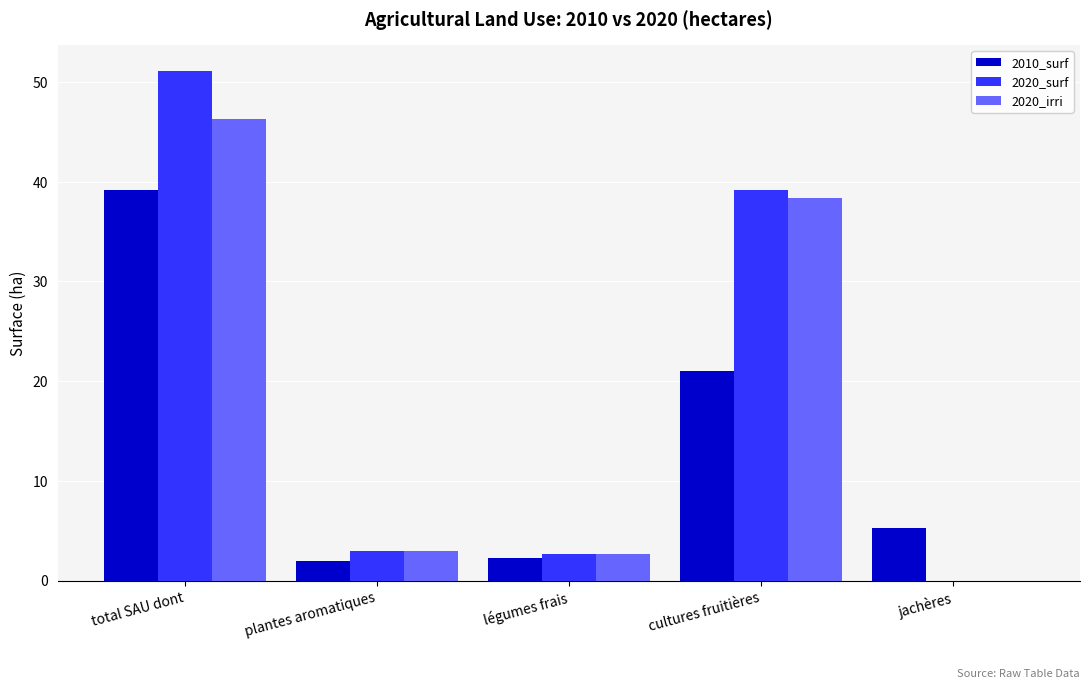

At which label does 2020_surf first exceed 2?

total SAU dont